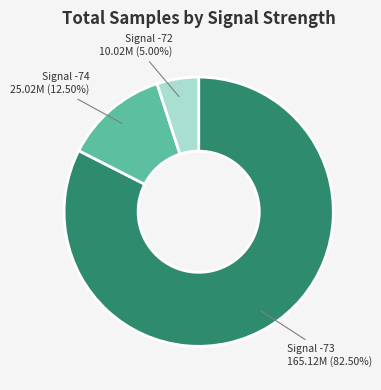

Do Signal -72 and Signal -73 together represent more than half of the pie?

Yes